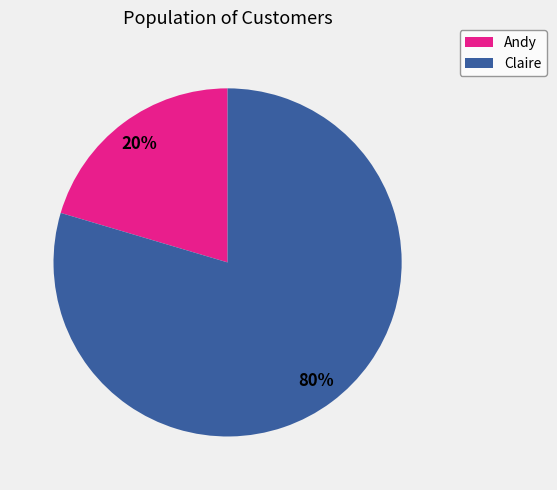

Which has a higher value, Andy or Claire?

Claire